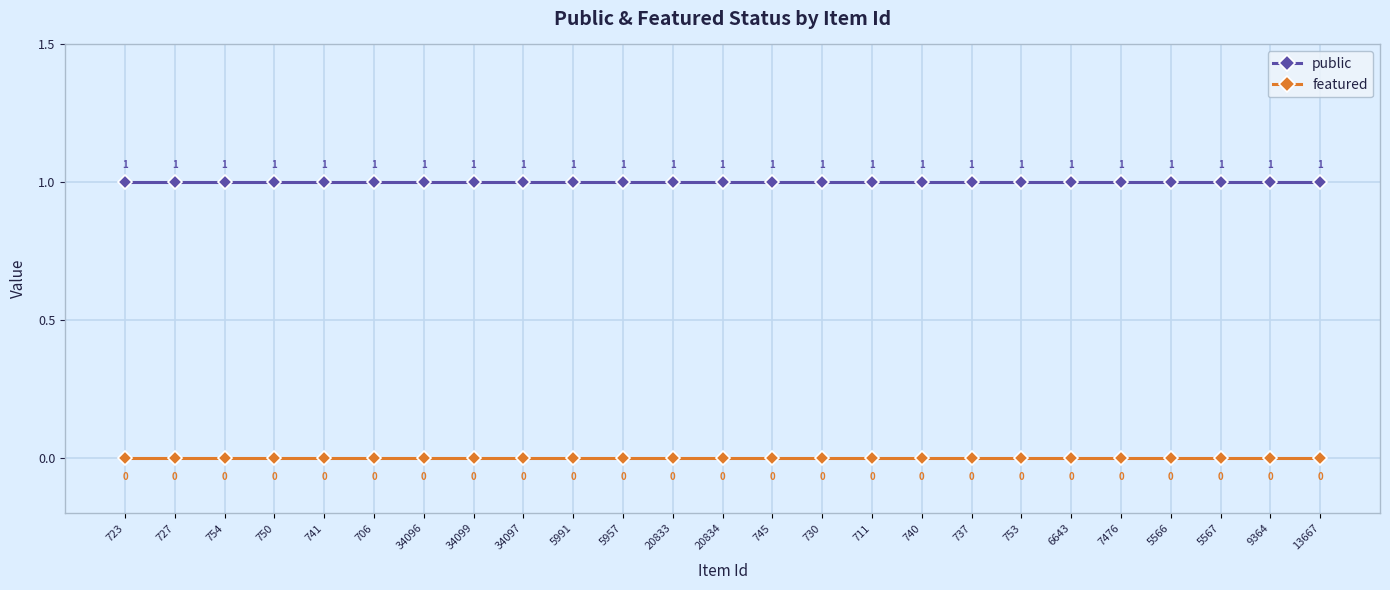

What is the total value across all series at 9364?

1